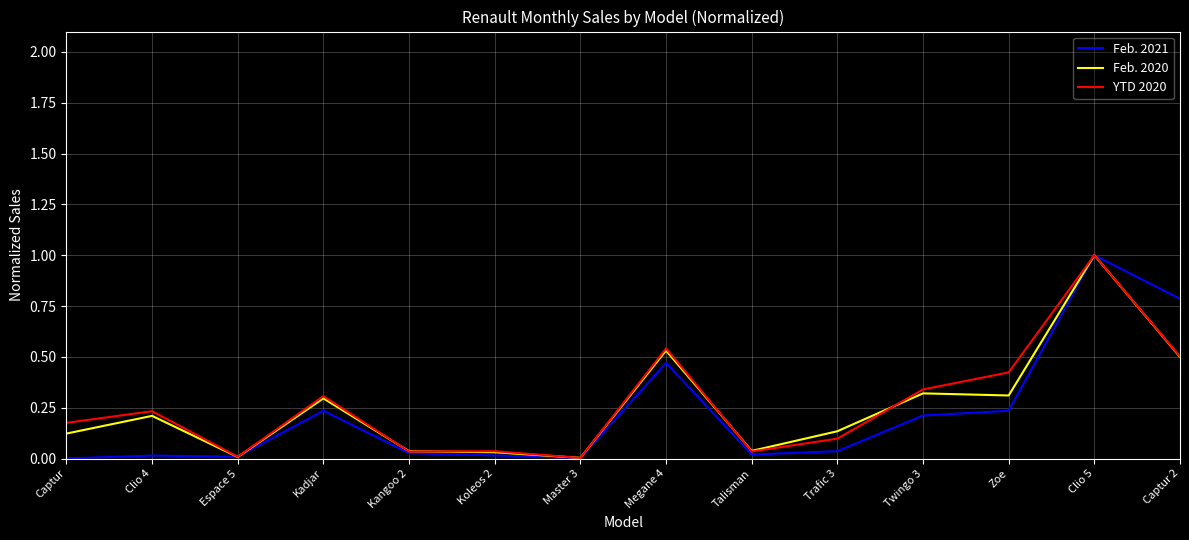

List the series in order of their overall mean, lowest first.

Feb. 2021, Feb. 2020, YTD 2020